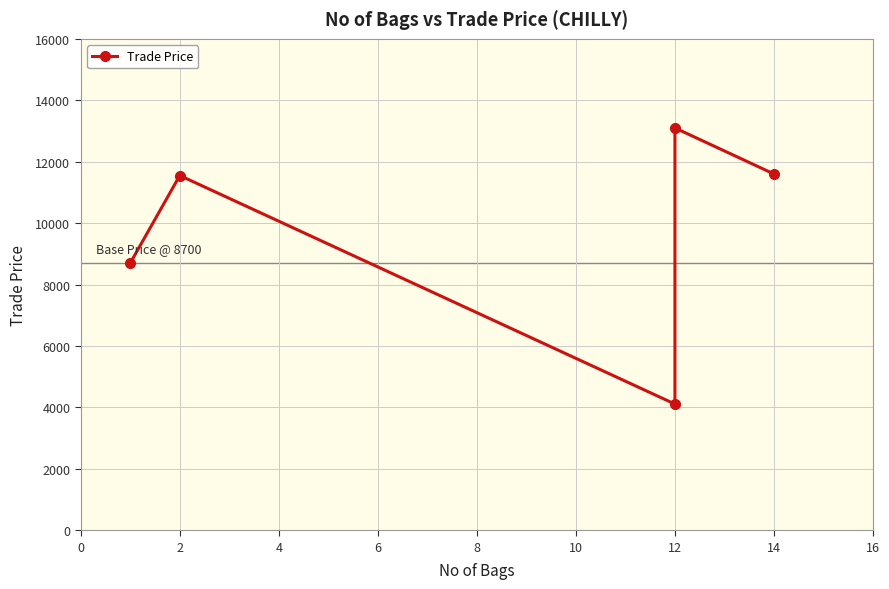

Count the number of data series in this chart.

1